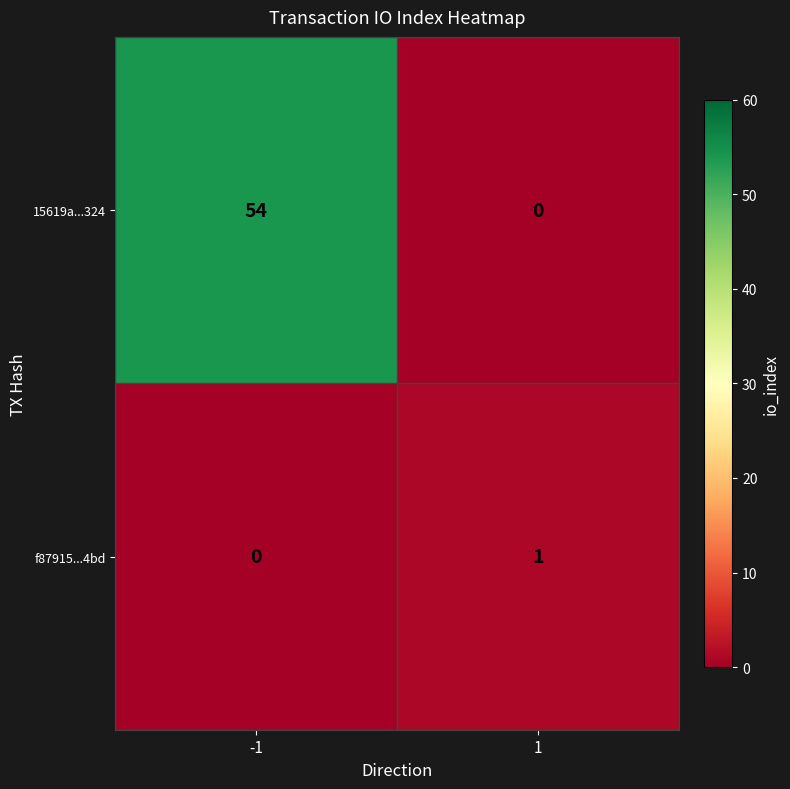

How many data points does each series have?

2